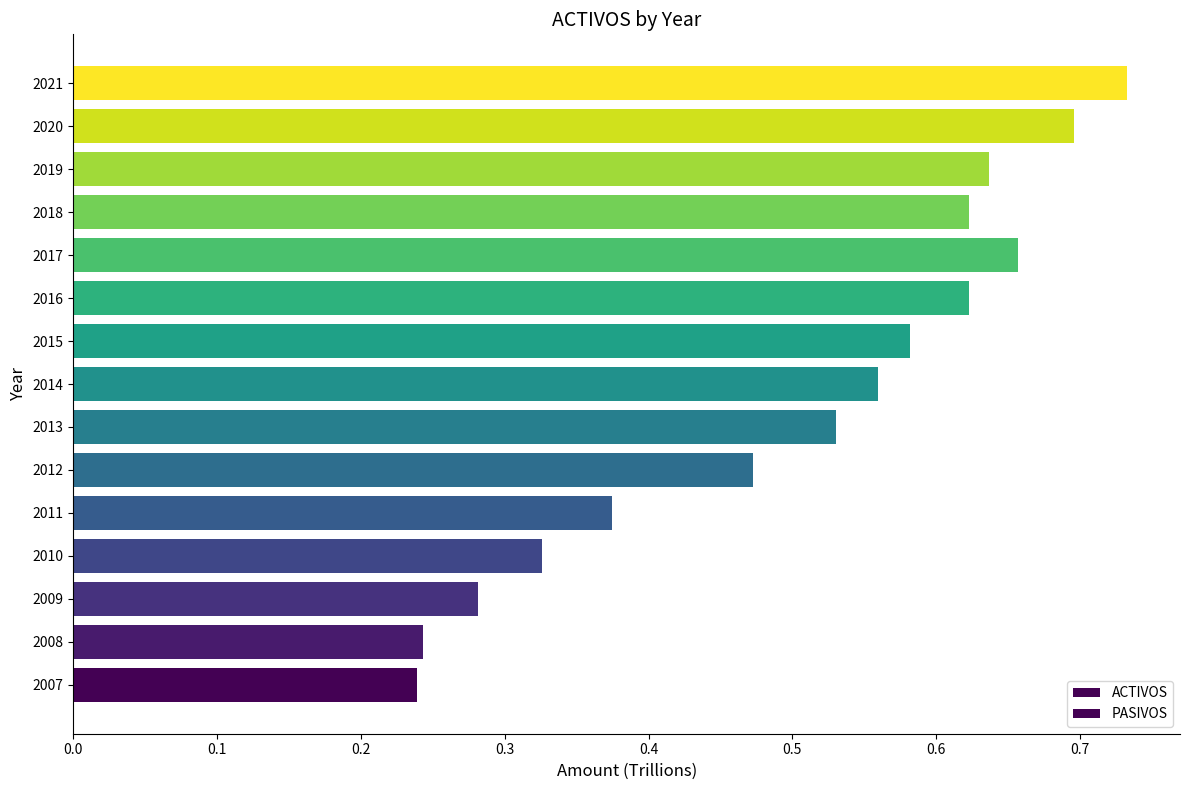

Does the chart contain any negative values?

No